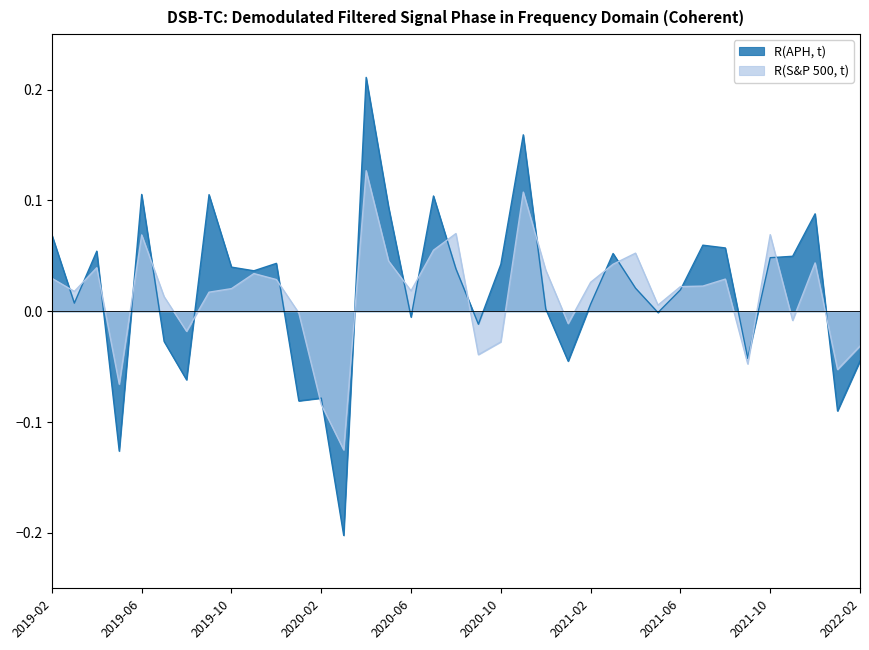

Which has a higher value, 2022-02 or 2019-11?

2019-11